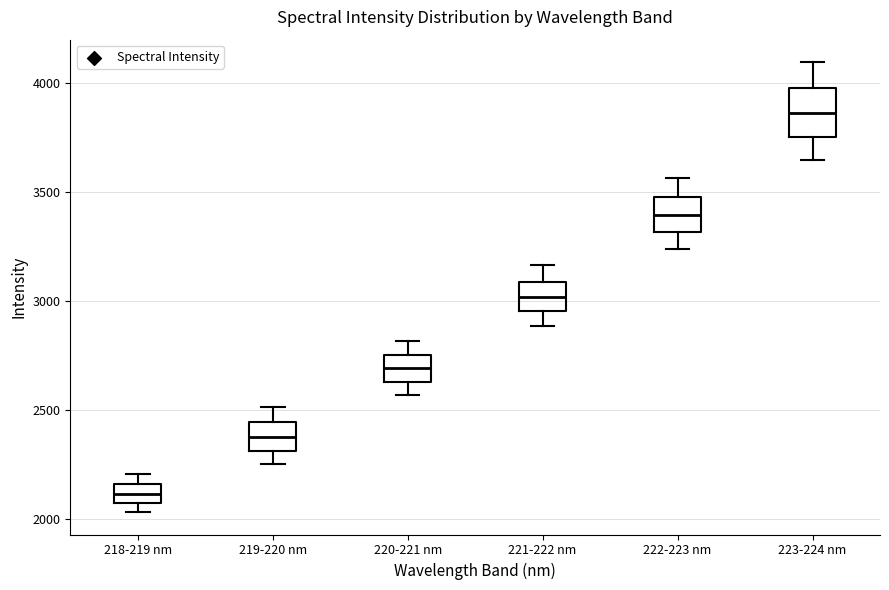

Which box has the lowest median line?

218-219 nm